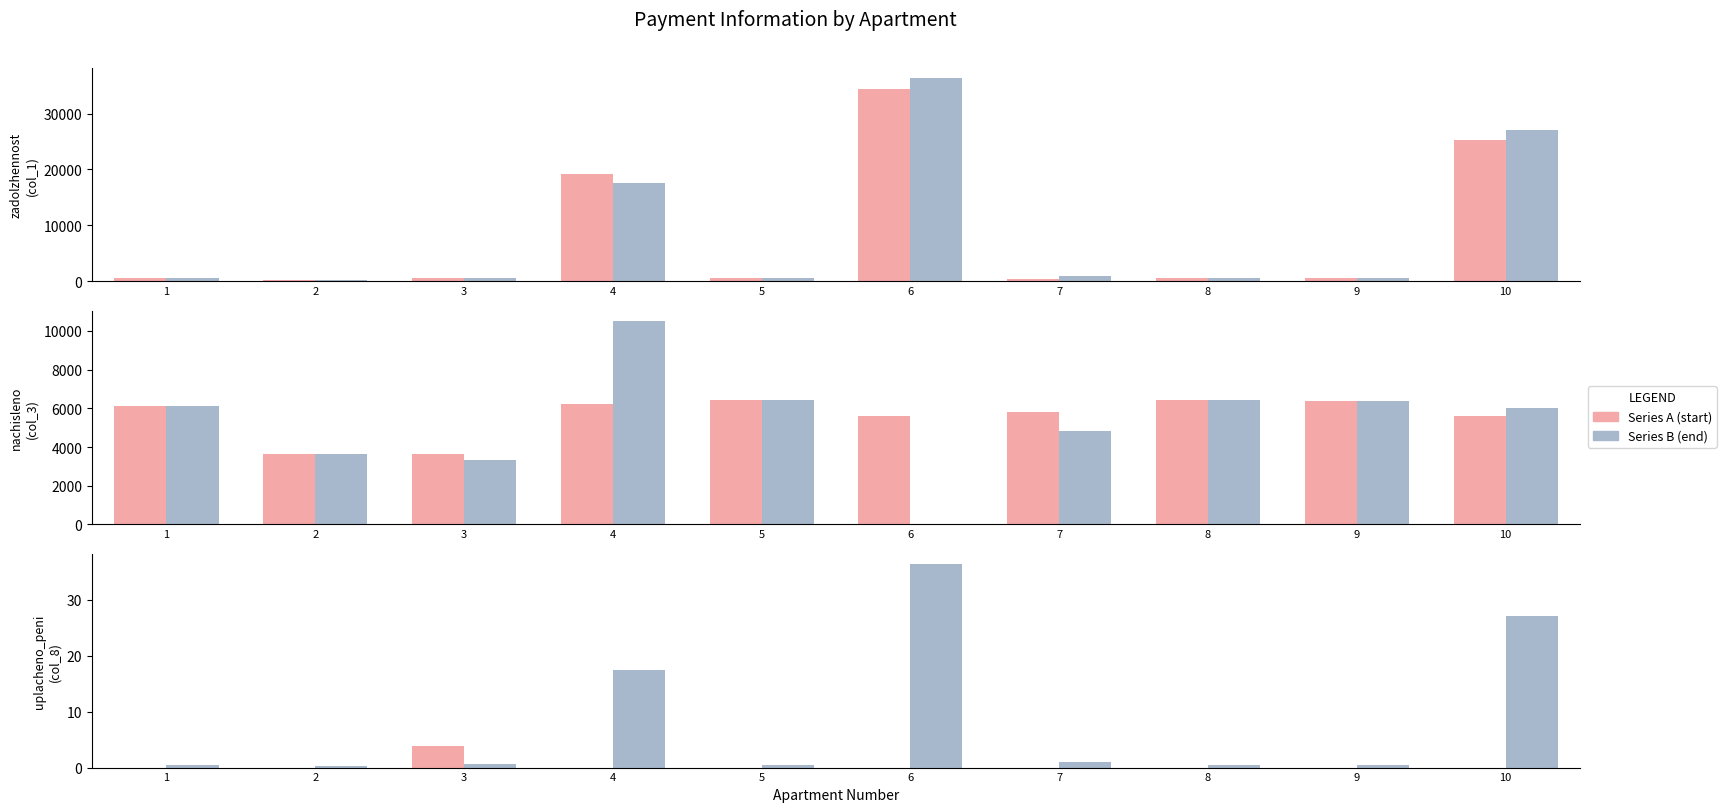

Which category has the lowest value in the uplacheno_peni (col_8) series?

1